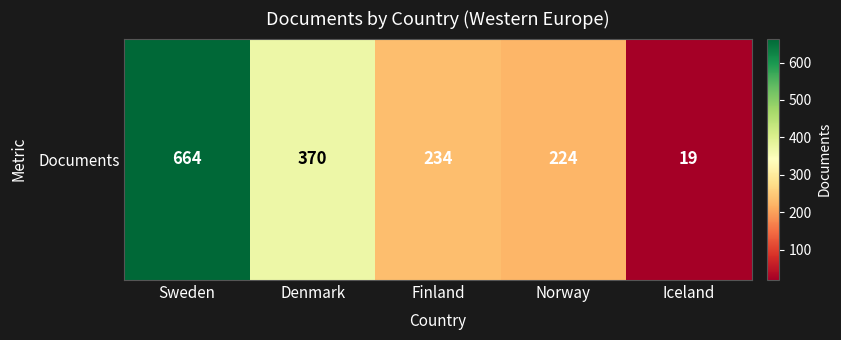

Count the number of data series in this chart.

1